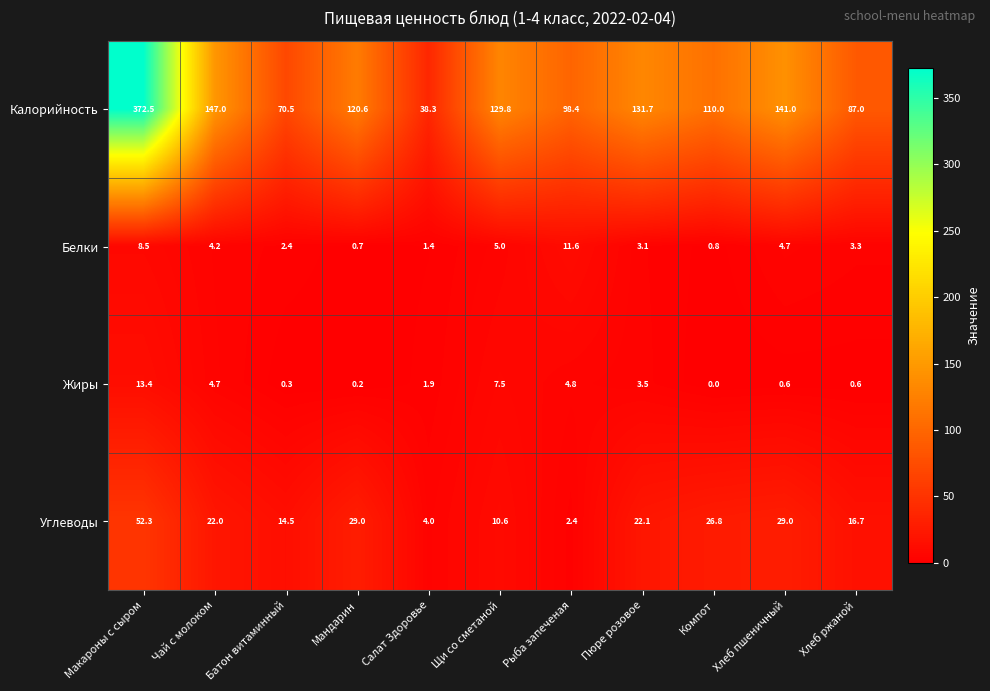

Which series has the widest spread of values?

Калорийность